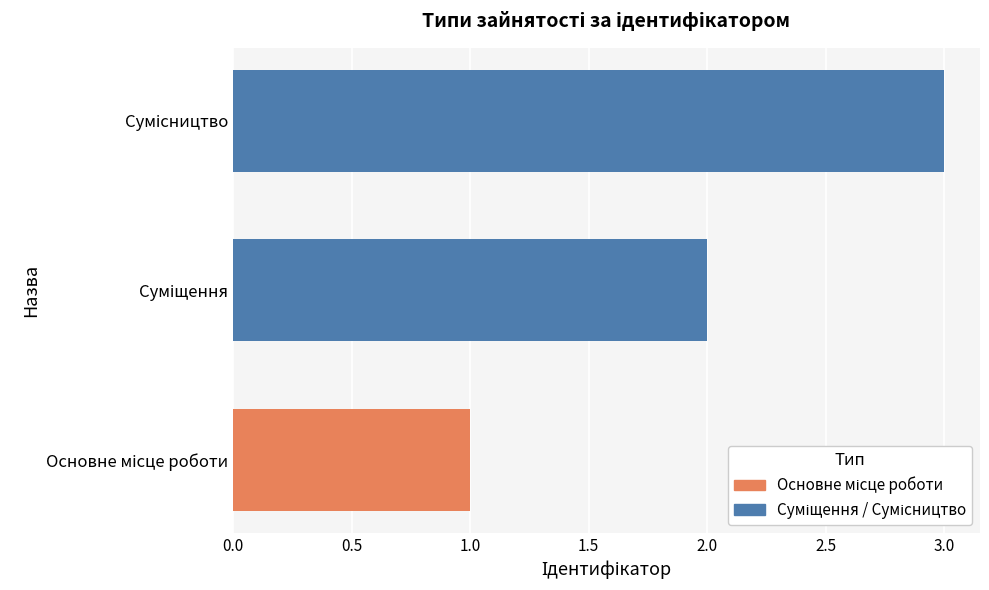

What is the maximum value shown in the chart?

3